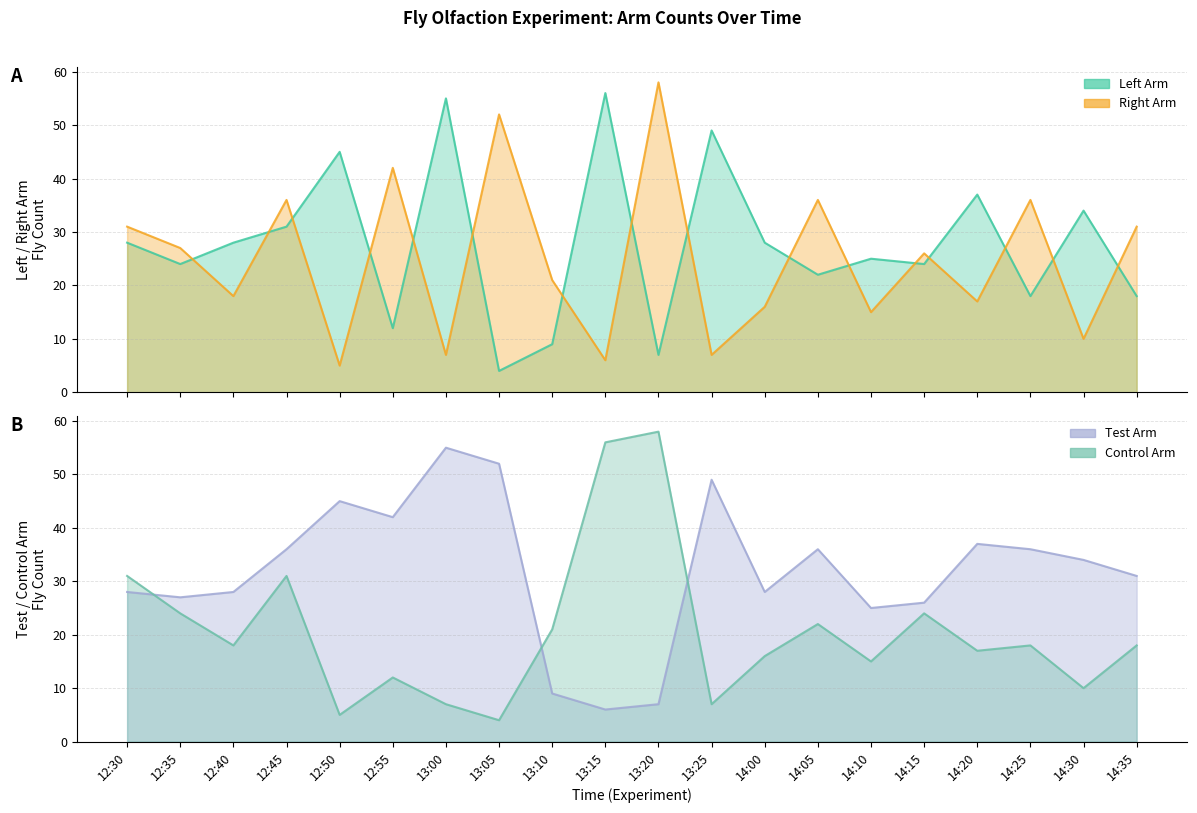

Count the number of categories in the chart.

20